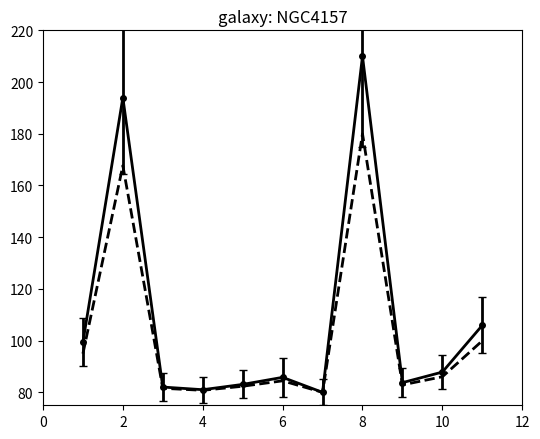

What is the minimum value shown in the chart?

80.0